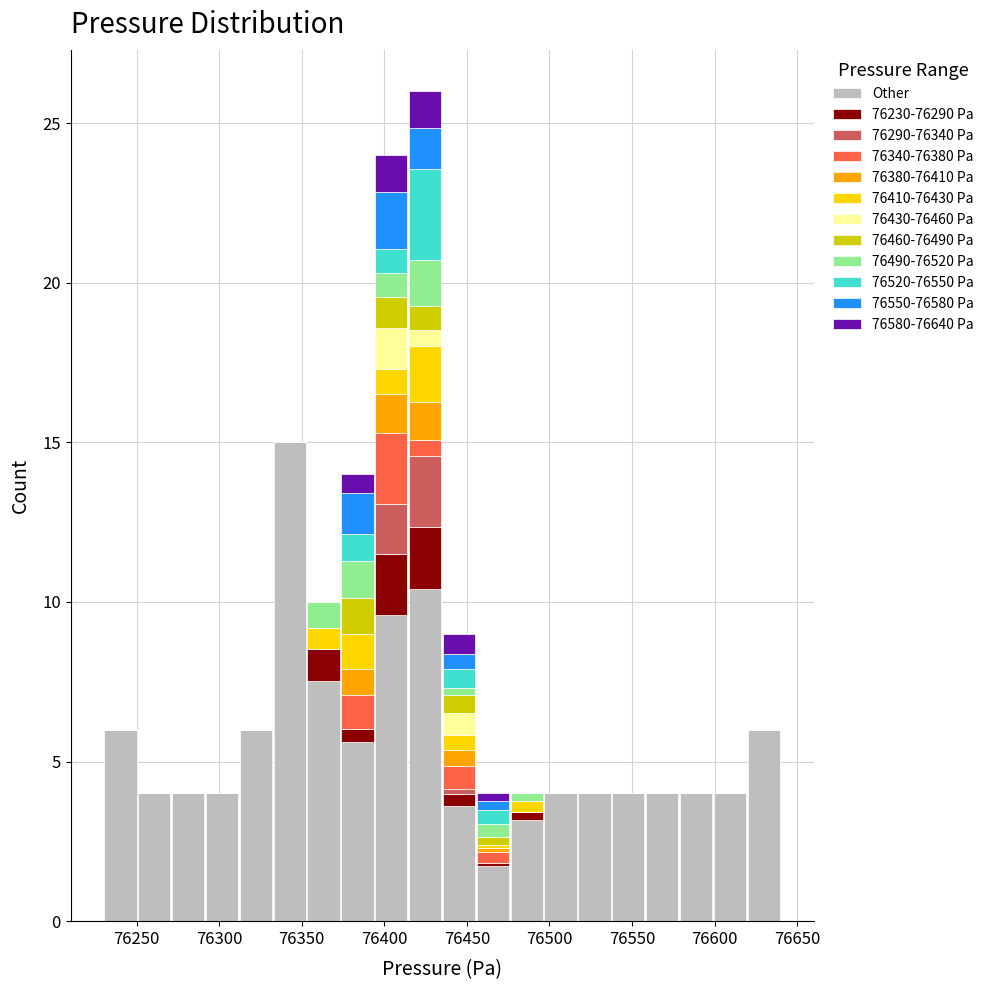

Reading left to right, transcribe this chart: for each stacked bar, give the range it covers on the x-axis and its total height. Neither the bar edges nor the heights are printed on the chart, so give them approximately, as read against the axes.

76230.0 to 76250.5: 6
76250.5 to 76271.0: 4
76271.0 to 76291.5: 4
76291.5 to 76312.0: 4
76312.0 to 76332.5: 6
76332.5 to 76353.0: 15
76353.0 to 76373.5: 10
76373.5 to 76394.0: 14
76394.0 to 76414.5: 24
76414.5 to 76435.0: 26
76435.0 to 76455.5: 9
76455.5 to 76476.0: 4
76476.0 to 76496.5: 4
76496.5 to 76517.0: 4
76517.0 to 76537.5: 4
76537.5 to 76558.0: 4
76558.0 to 76578.5: 4
76578.5 to 76599.0: 4
76599.0 to 76619.5: 4
76619.5 to 76640.0: 6